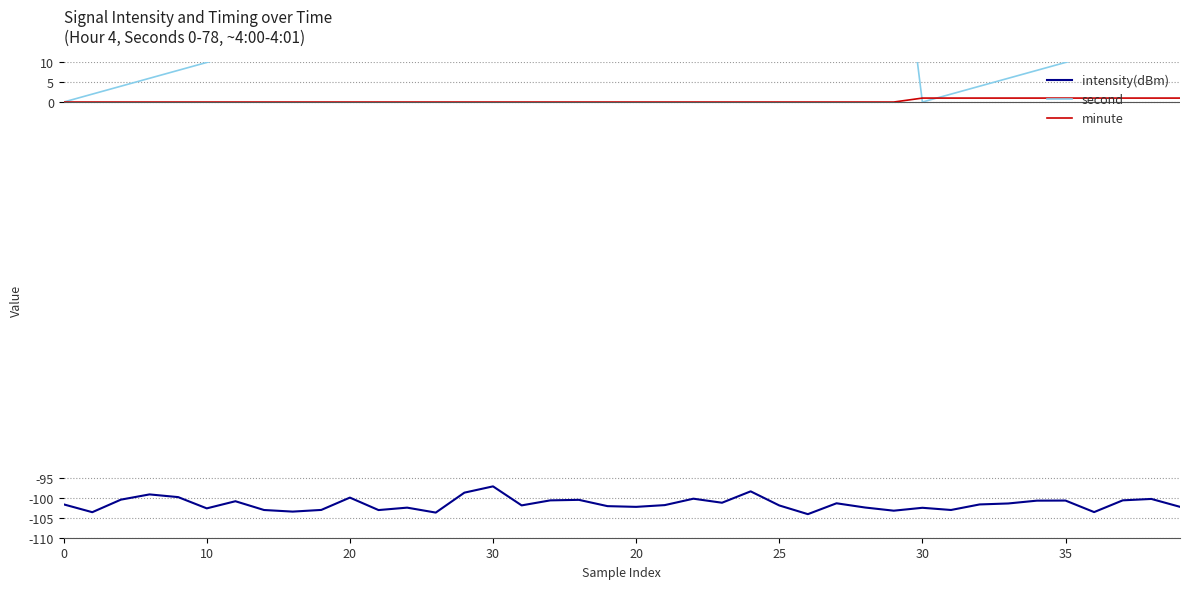

What are all the series names shown in the legend?

intensity(dBm), second, minute